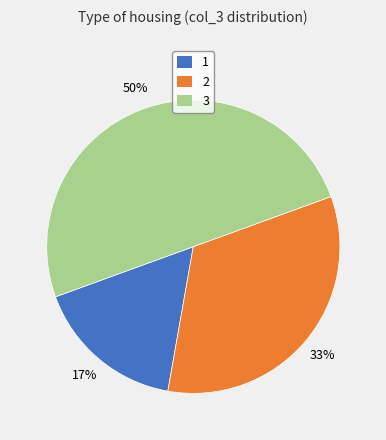

How many segments does this pie chart have?

3